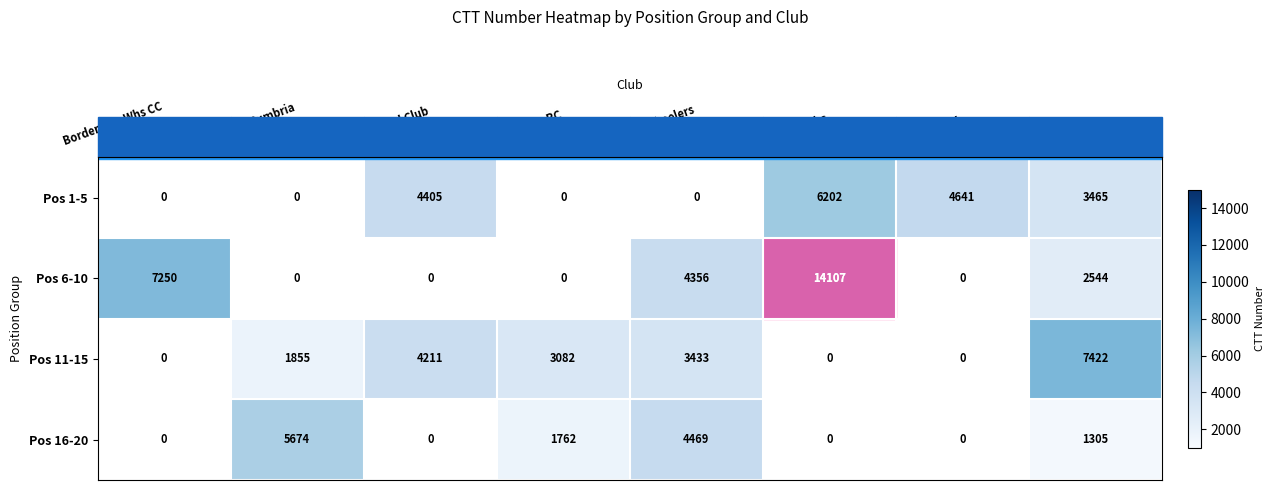

Is it true that Pos 1-5 equals 7604 at Lakes Road Club?

False